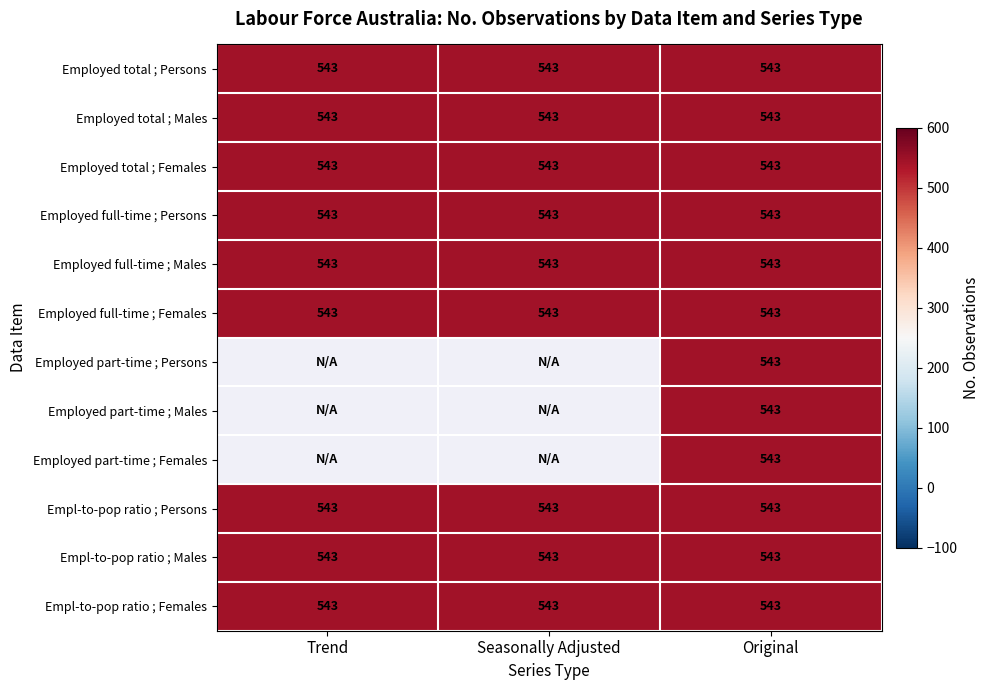

At which category is the sum across all series the highest?

Original